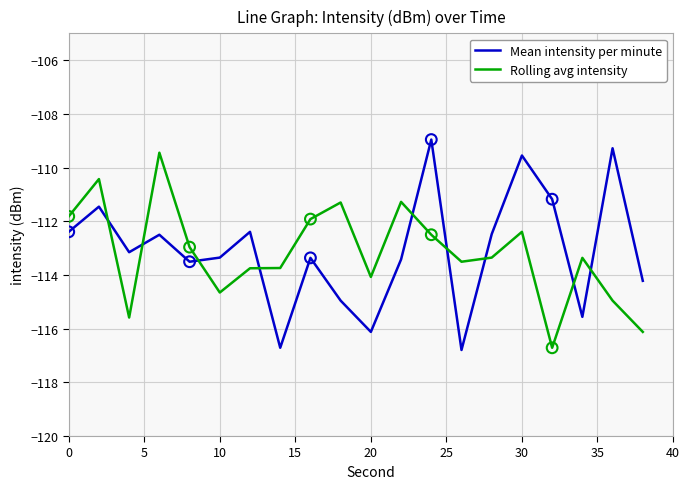

What is the difference between the maximum and minimum values in the Rolling avg intensity series?

7.3